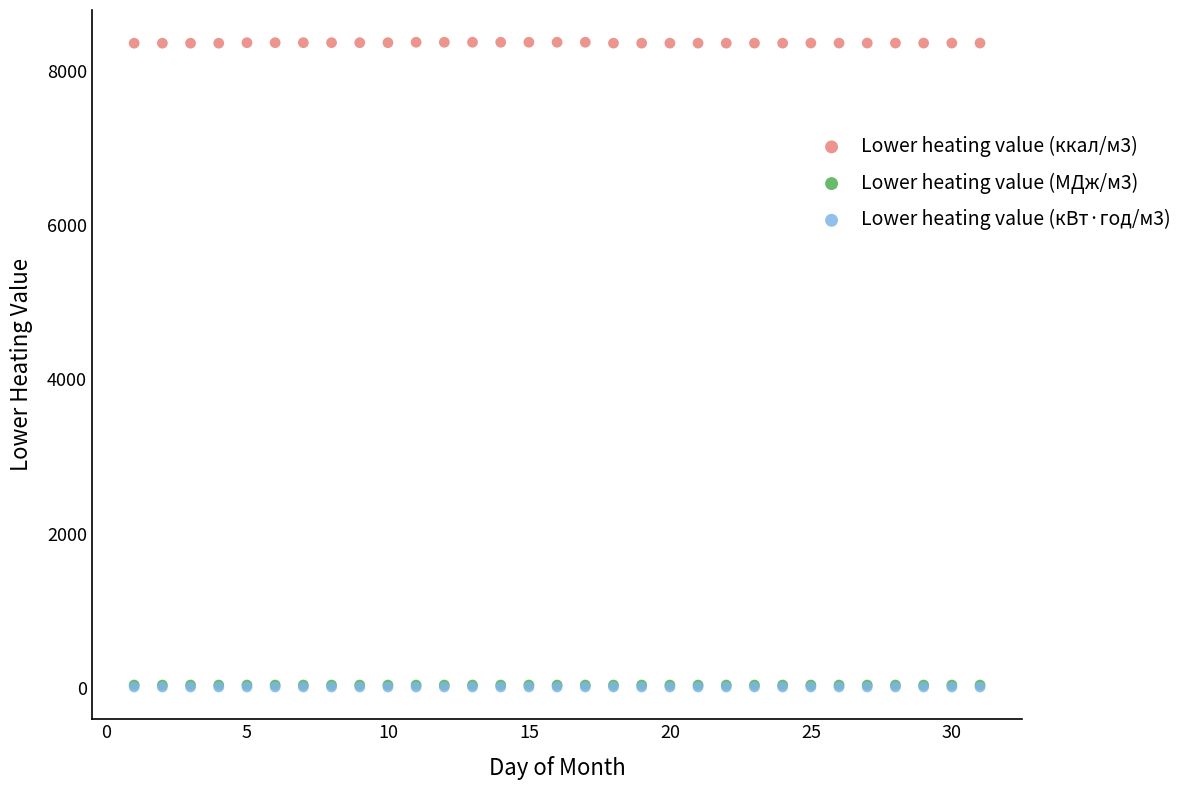

Which series has the widest spread of Y values?

Lower heating value (ккал/м3)